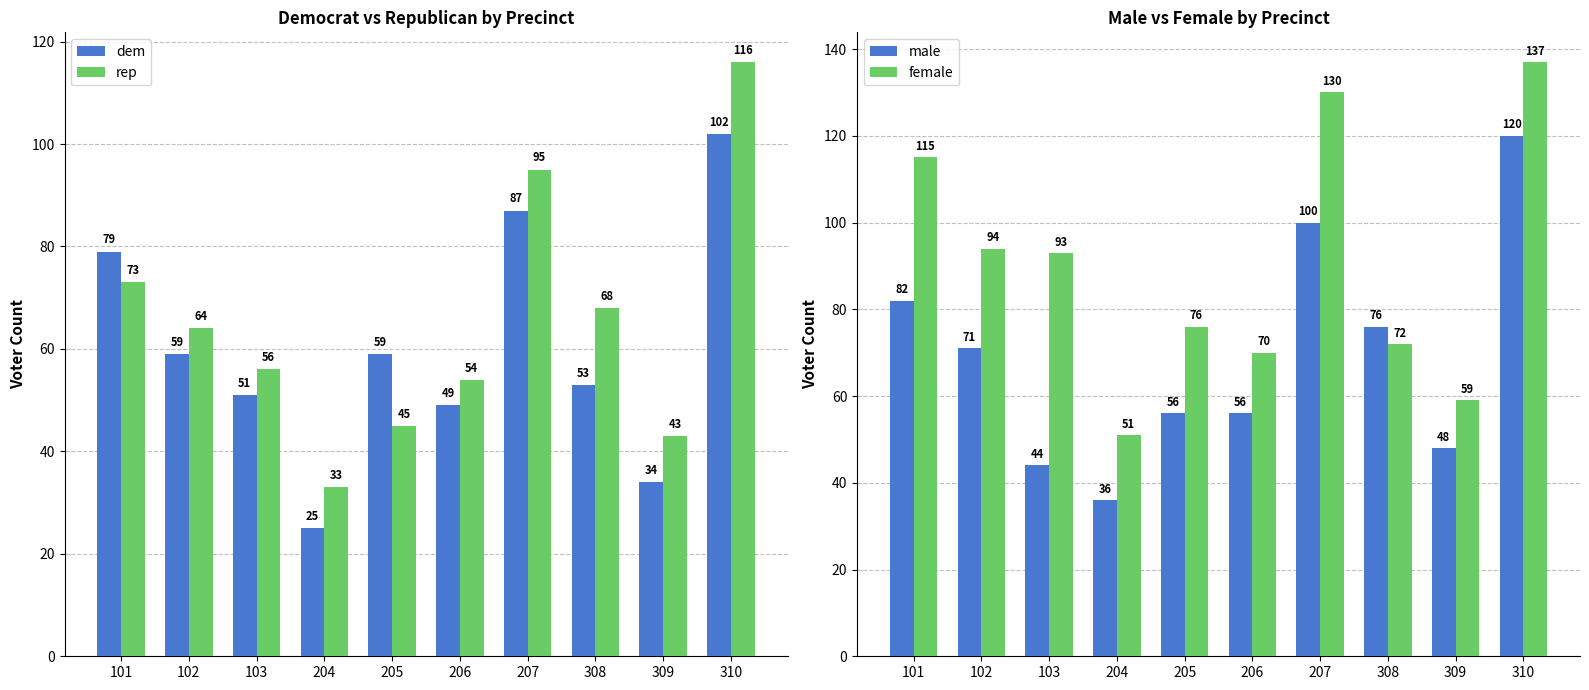

Which series has the widest spread of values?

female